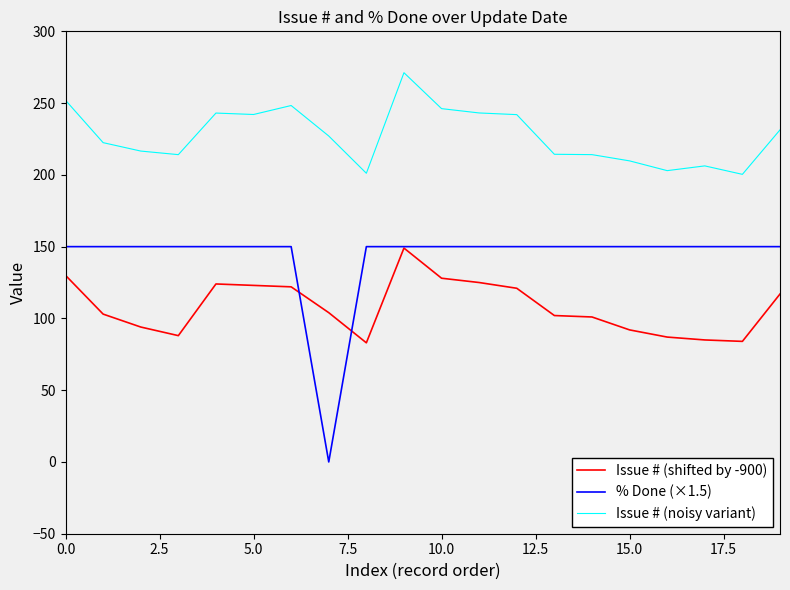

Which series has the largest total across all categories?

Issue # (noisy variant)